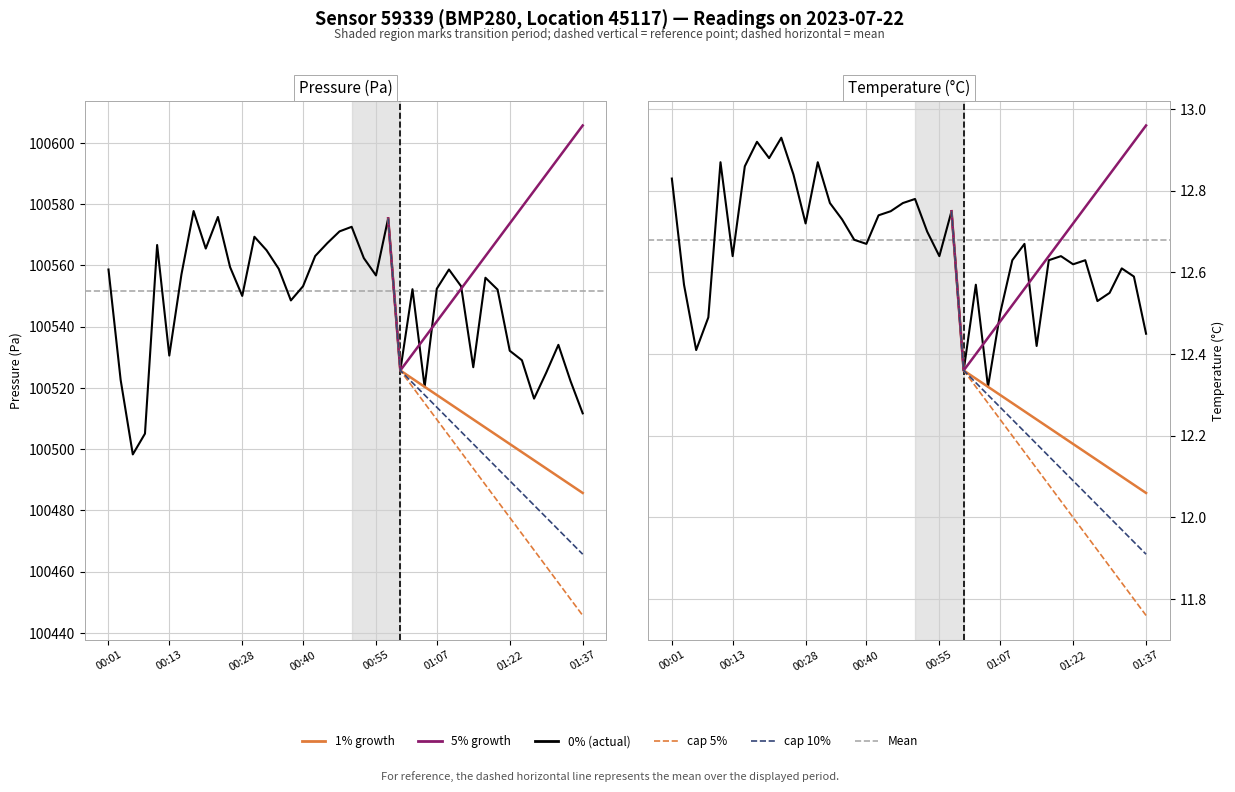

What is the label of the 8th point from the left?

00:18